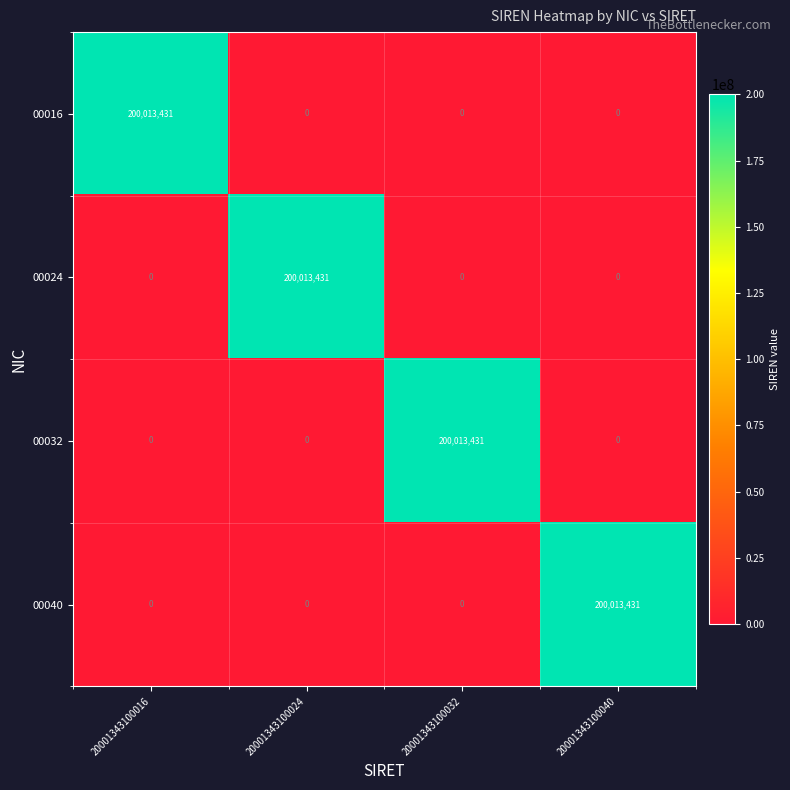

Reading left to right, list all the values displayed in this chart.

00016: 200013431	0	0	0
00024: 0	200013431	0	0
00032: 0	0	200013431	0
00040: 0	0	0	200013431